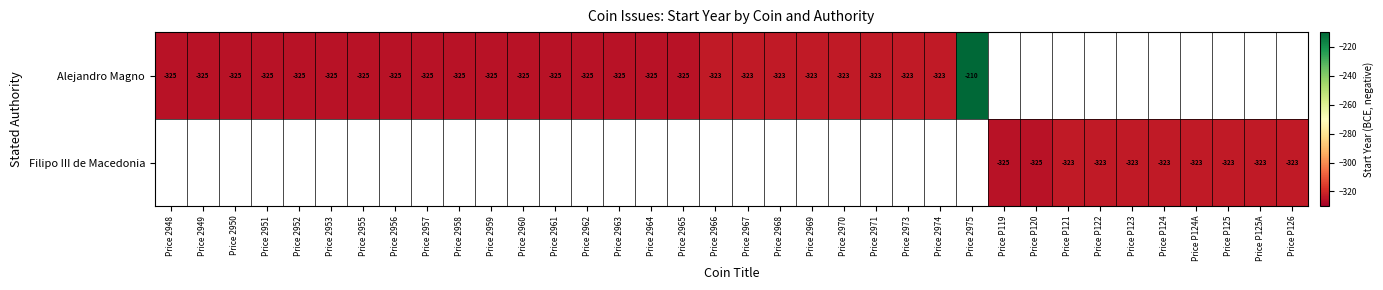

What is the sum of the Filipo III de Macedonia values at Price P122 and Price P119?

-648